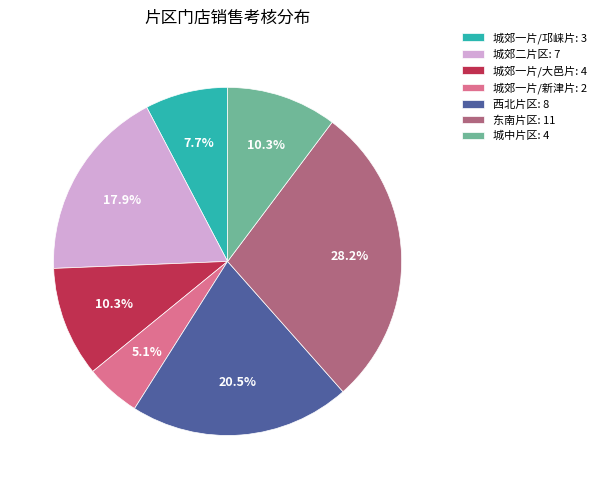

Do 城郊一片/邛崃片: 3 and 东南片区: 11 together represent more than half of the pie?

No